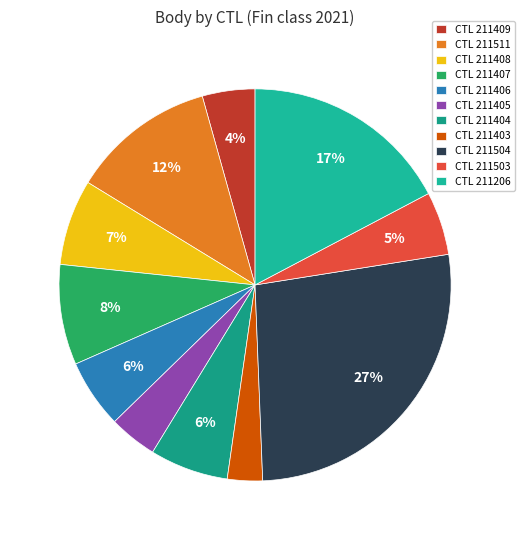

How many slices are in this pie chart?

11